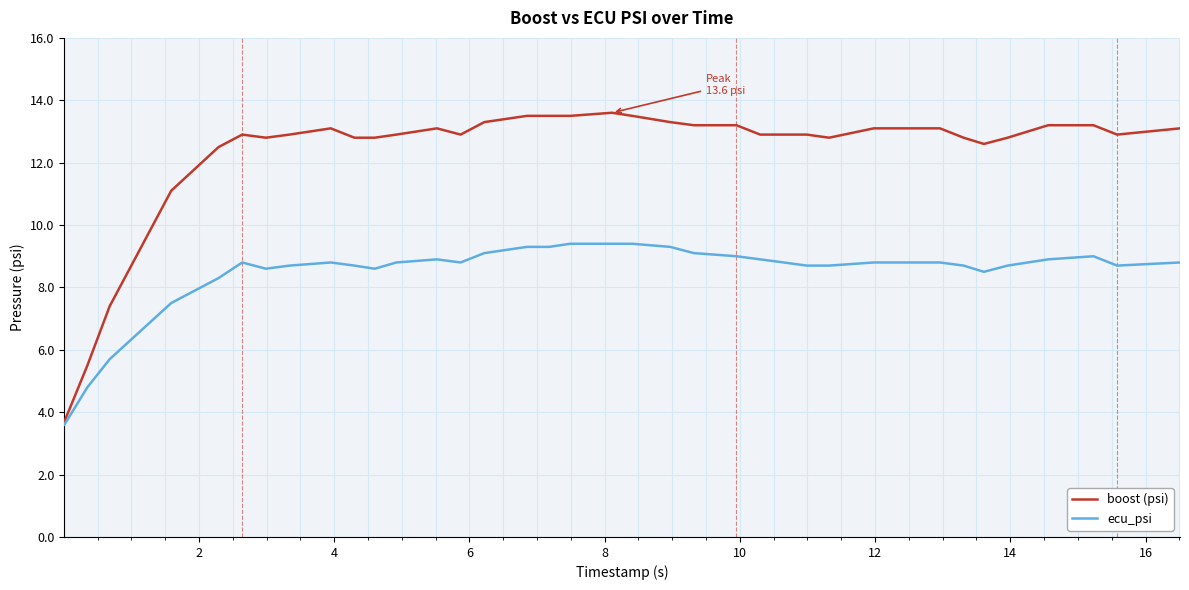

List the series in order of their peak value, lowest first.

ecu_psi, boost (psi)